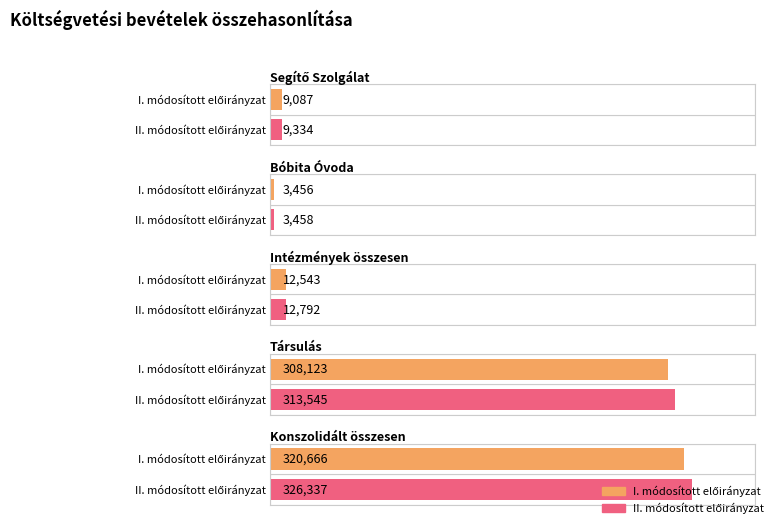

At which category is the sum across all series the highest?

Konszolidált összesen